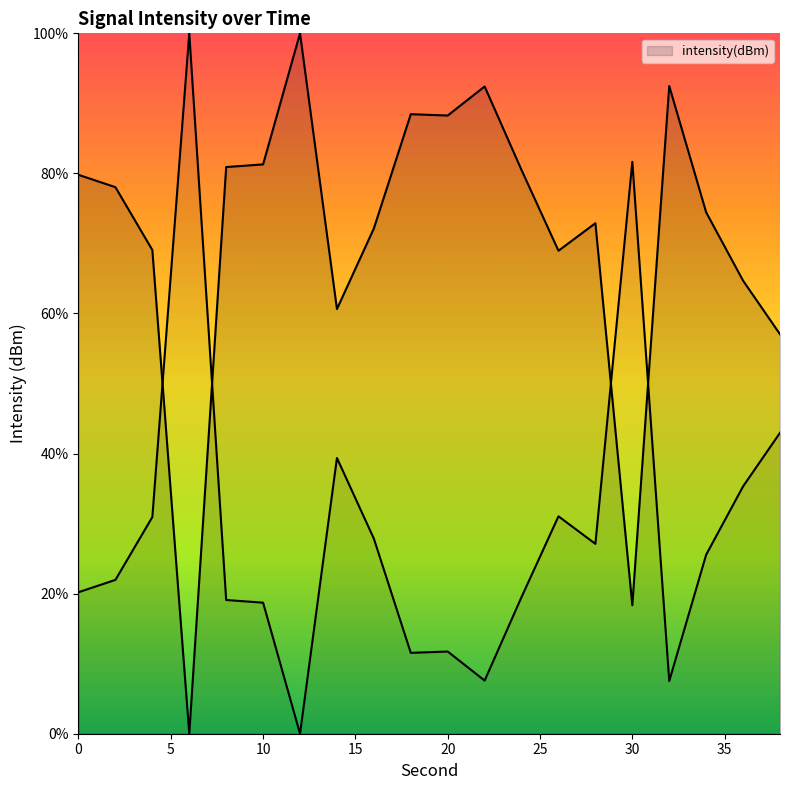

What is the difference between the maximum and minimum values?

100.0